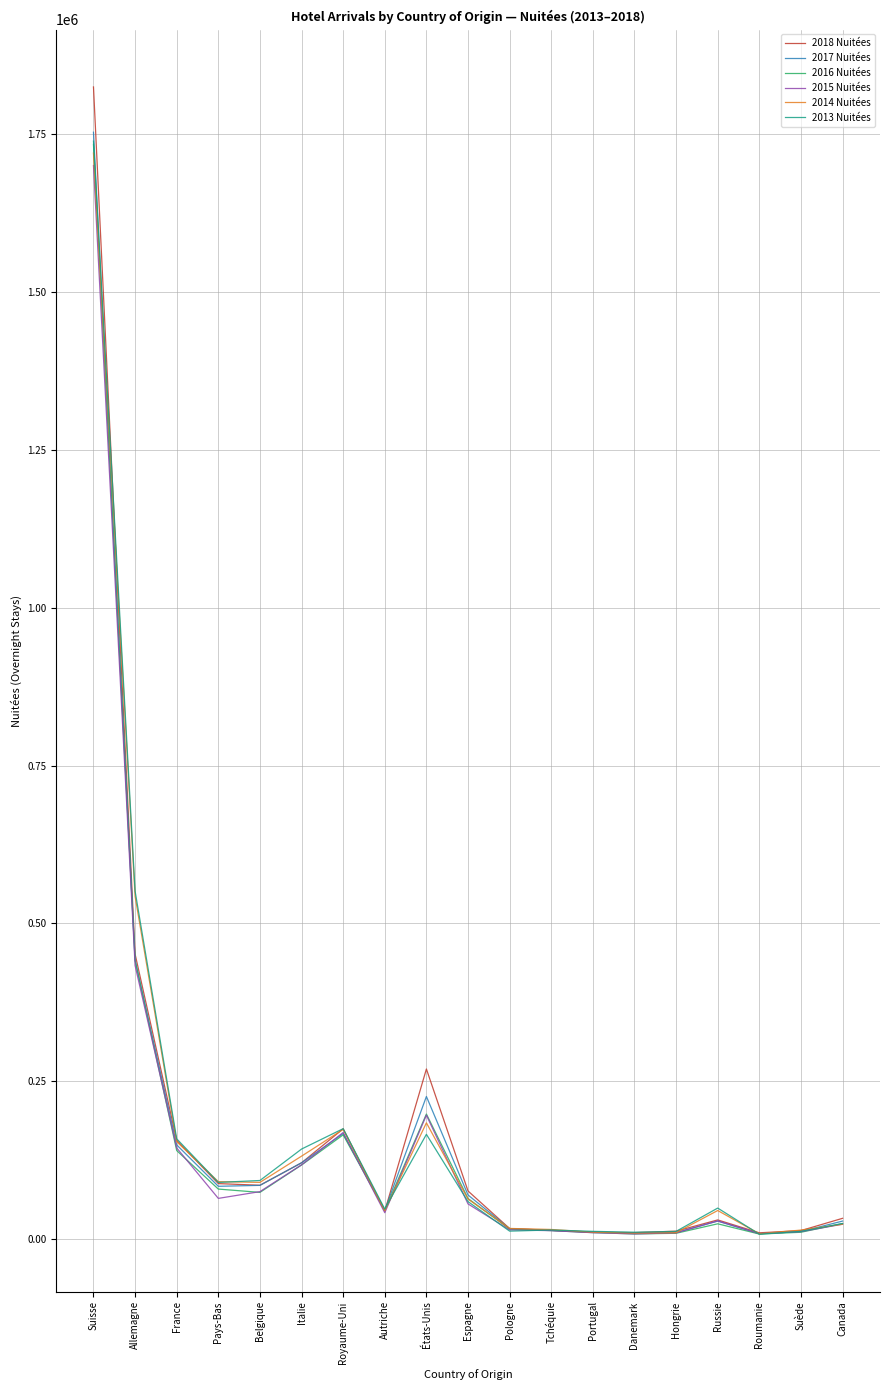

What are all the series names shown in the legend?

2018 Nuitées, 2017 Nuitées, 2016 Nuitées, 2015 Nuitées, 2014 Nuitées, 2013 Nuitées